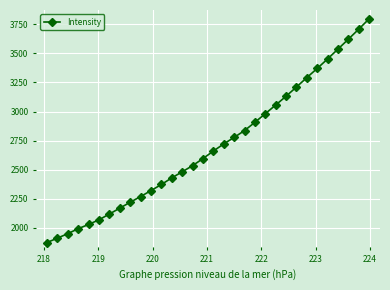

What is the smallest value displayed?

1873.2